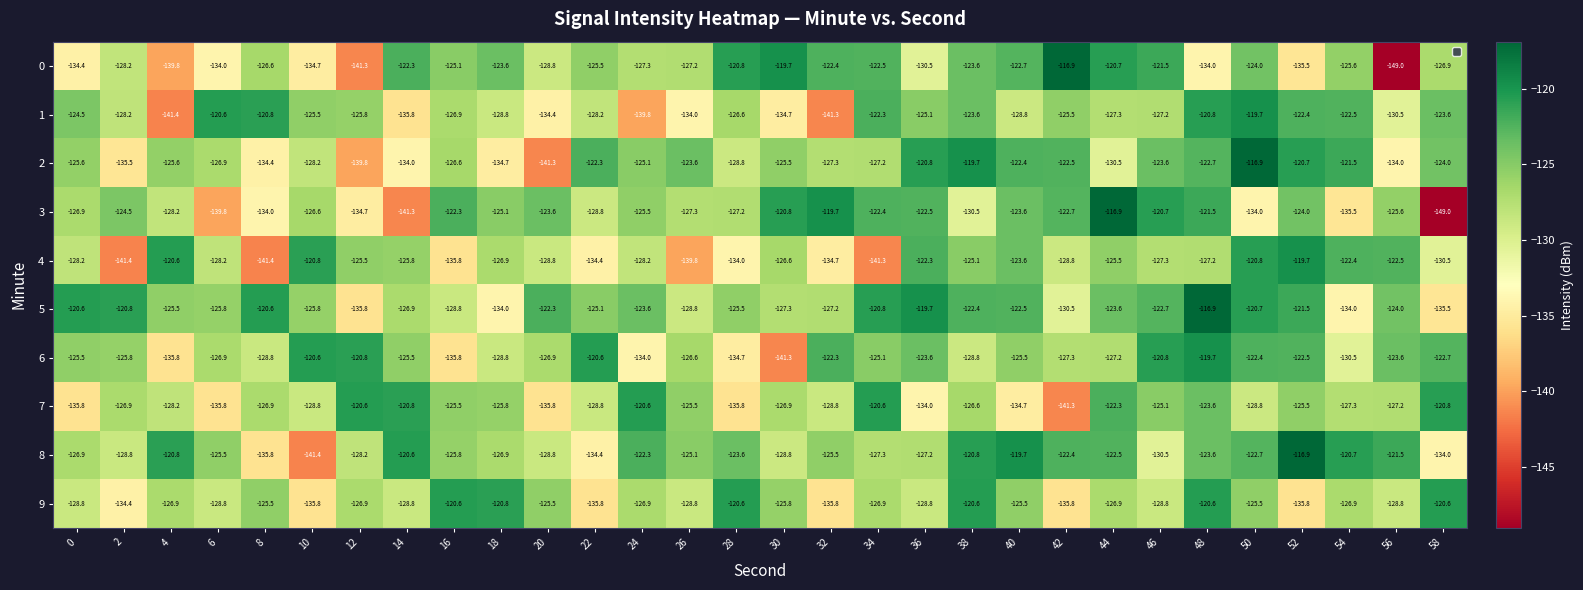

What is the smallest value displayed?

-149.0